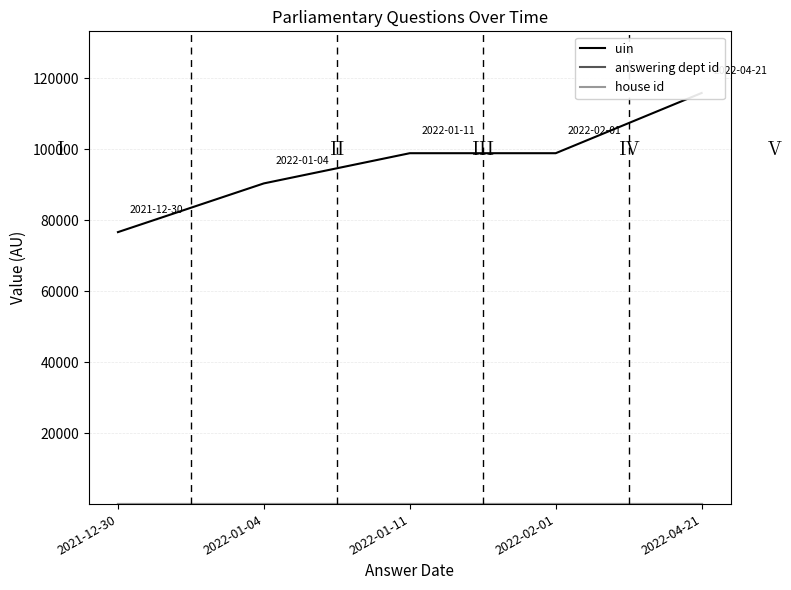

Which series has the widest spread of values?

uin